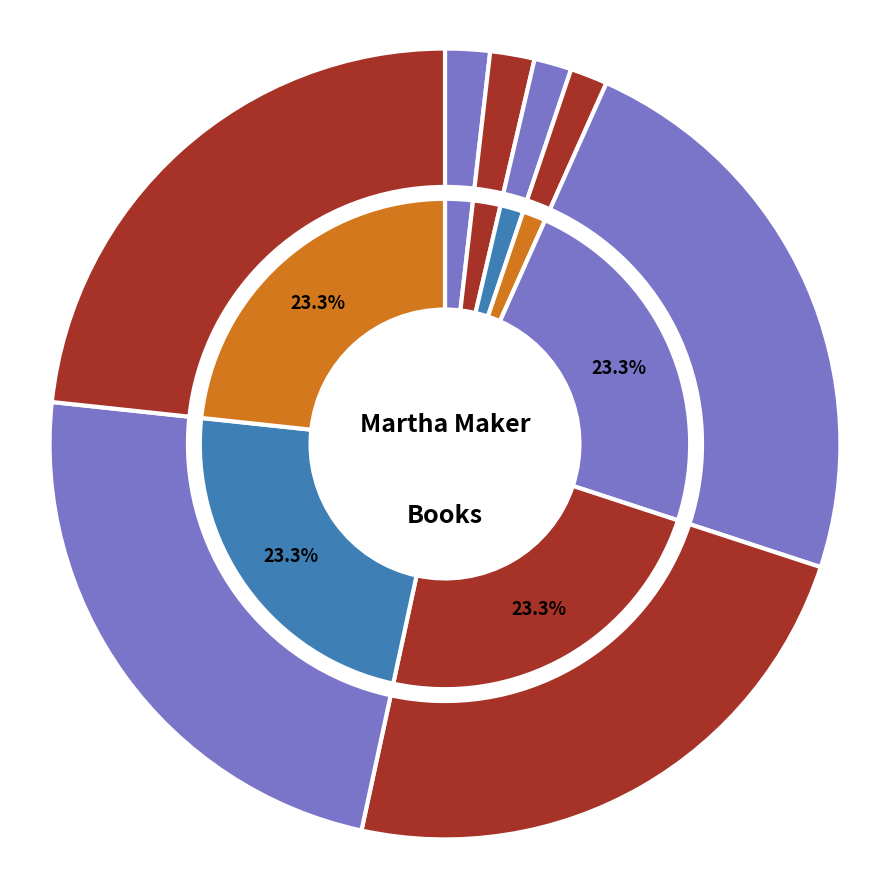

To the nearest percent, what is the combined percentage of Tie-Dye Disaster and Un-Friendship Bracelet?

47%